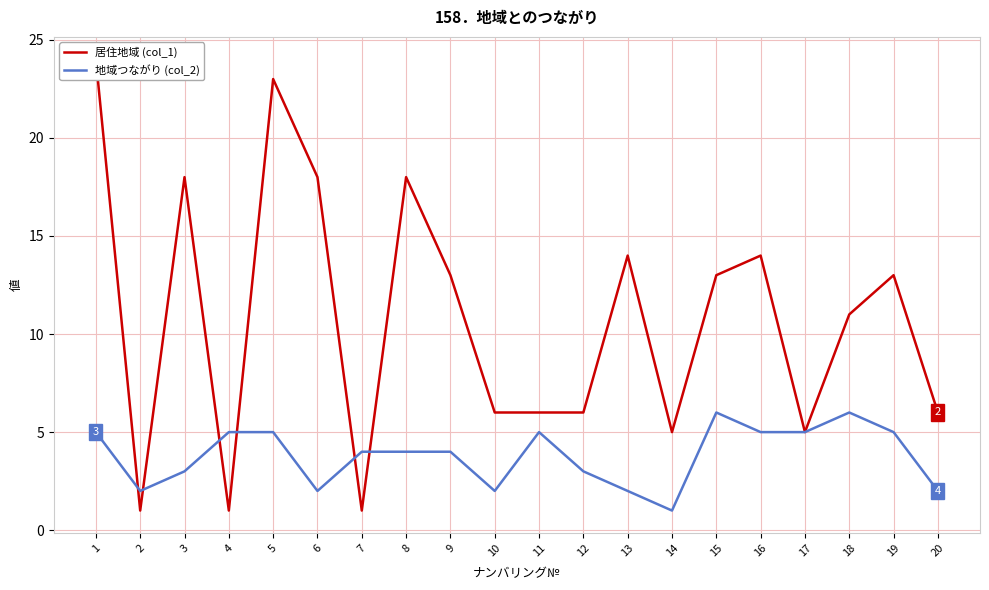

Which series has the widest spread of values?

居住地域 (col_1)